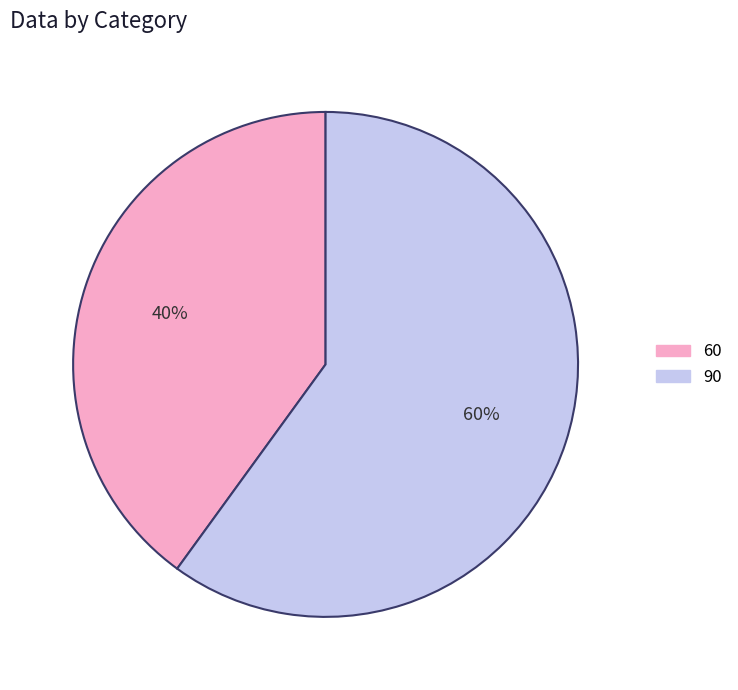

Between 60 and 90, which is larger?

90